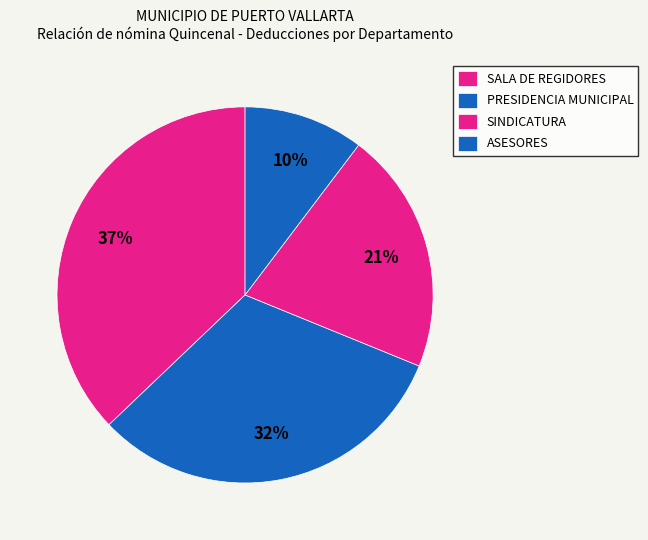

How many slices are in this pie chart?

4